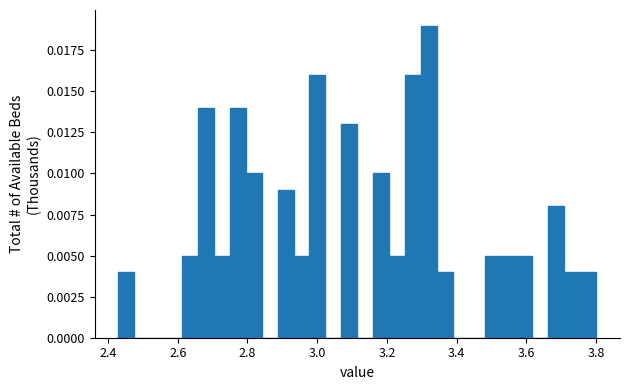

Read against the x-axis, roughly where is the centre of the tallest bar?

3.32